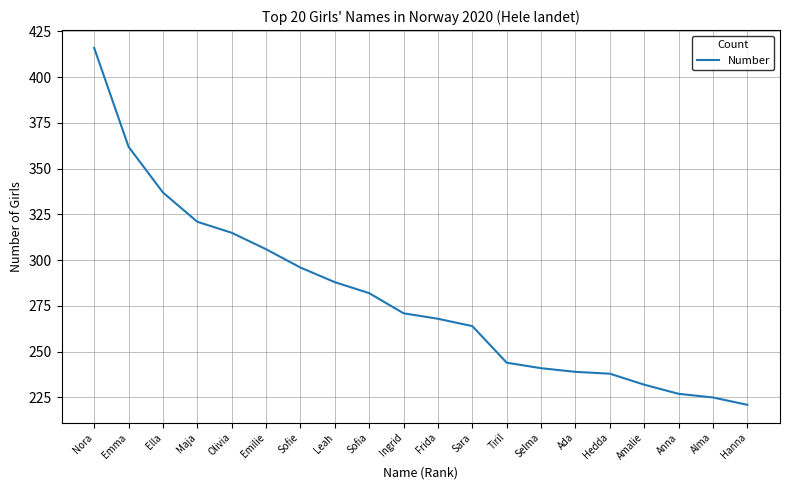

What is the change in value from Nora to Amalie?

-184